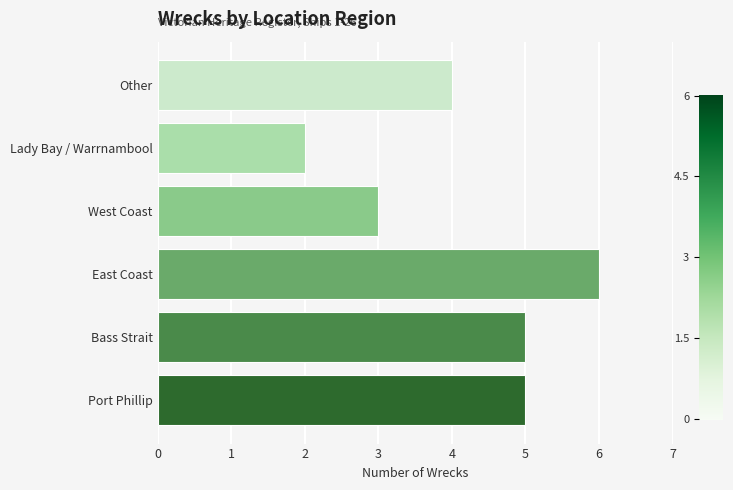

What is the sum of all values?

25